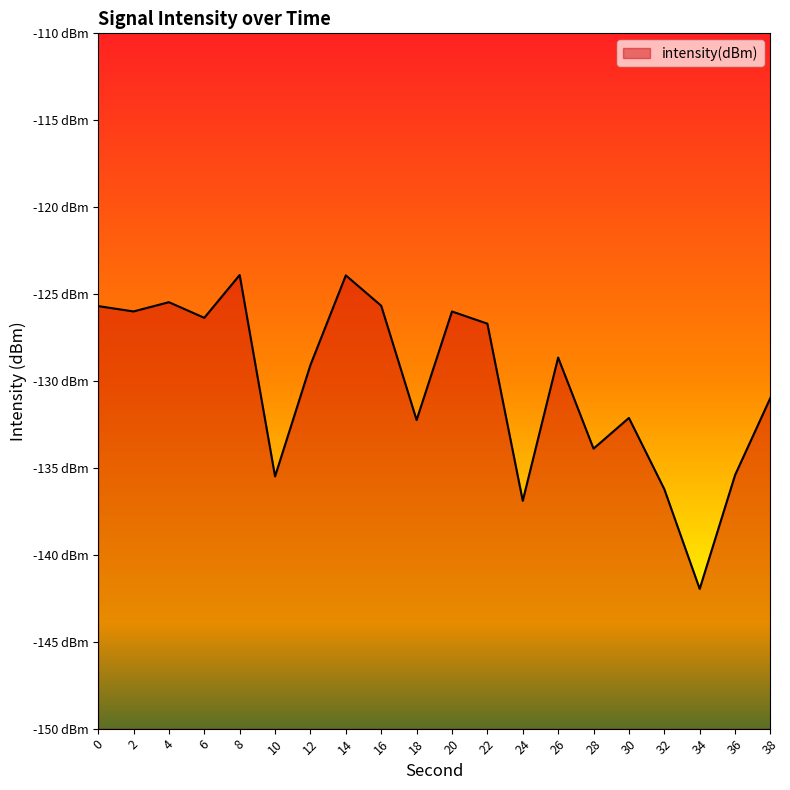

How many interior local peaks (higher than both neighbors) does the data have?

6